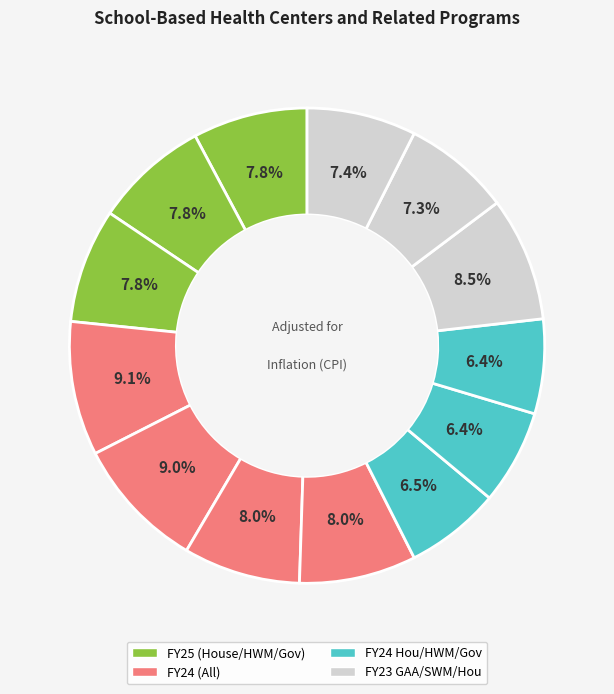

How many slices are in this pie chart?

13